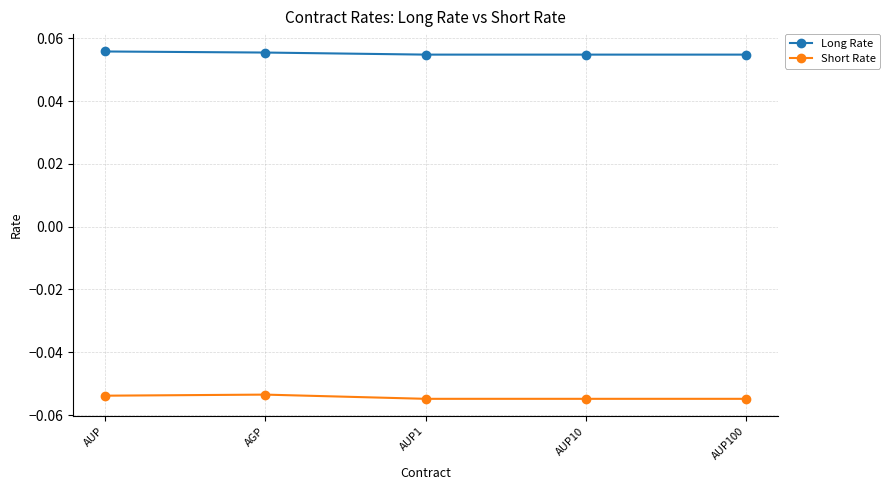

What is the label of the 5th point from the left?

AUP100